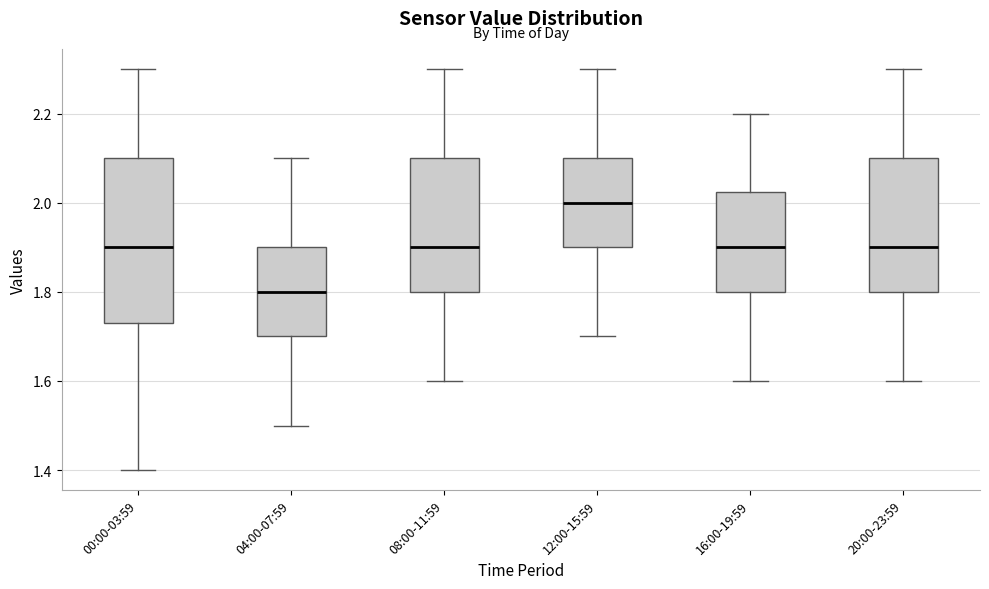

Which box's median line is the highest?

12:00-15:59